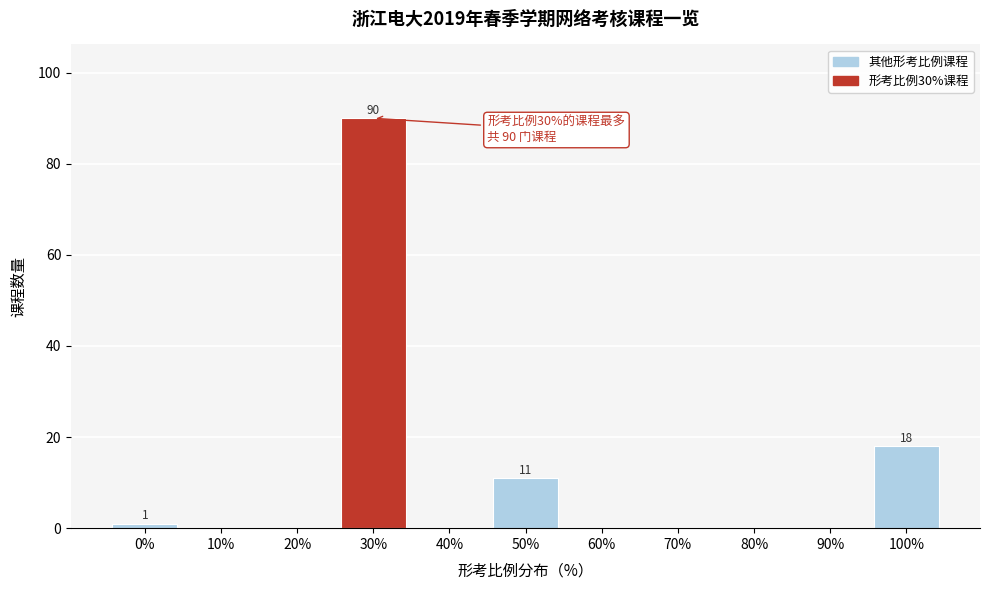

Reading left to right, transcribe all the data shown in this chart.

0%=1	10%=0	20%=0	30%=90	40%=0	50%=11	60%=0	70%=0	80%=0	90%=0	100%=18